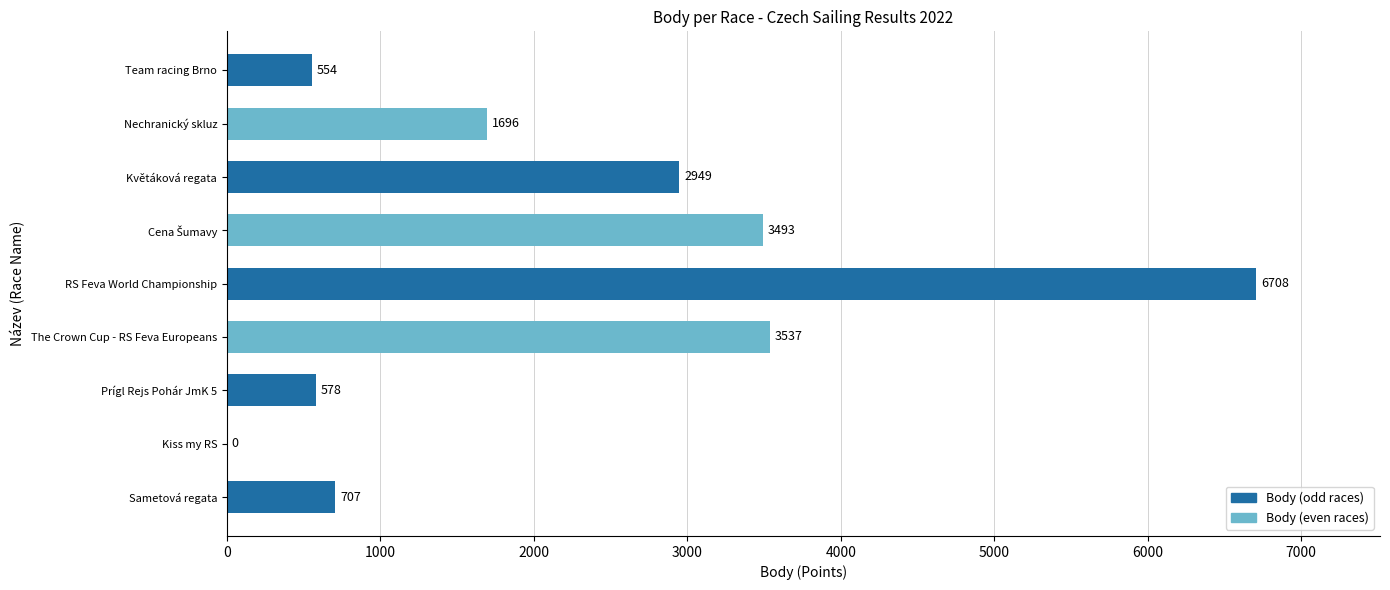

Are the bars grouped side by side (vs. stacked)?

No